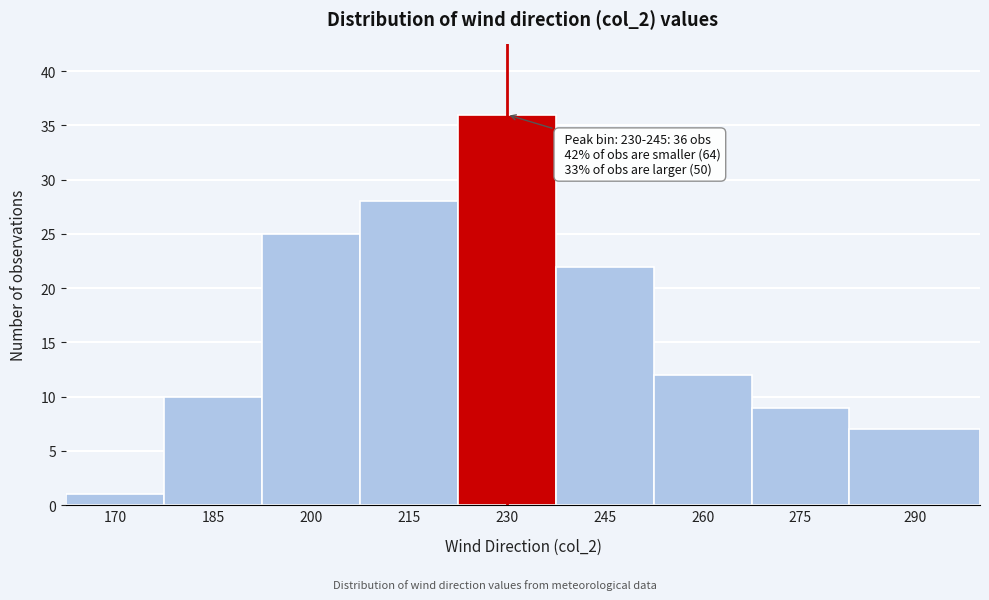

Reading right to left, extract all data points from this chart.

290=7	275=9	260=12	245=22	230=36	215=28	200=25	185=10	170=1